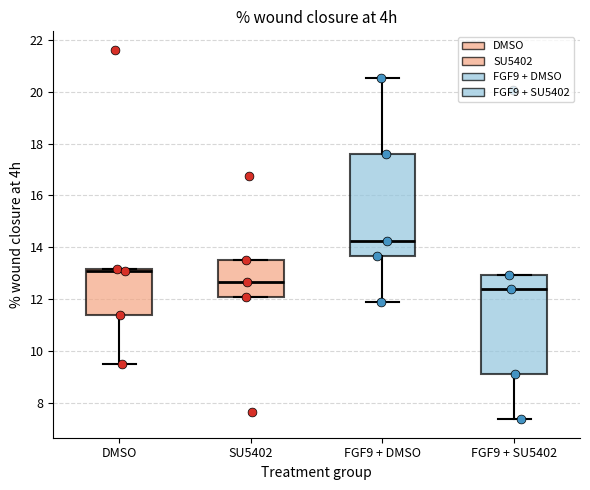

Where is the upper edge of the box for FGF9 + DMSO on the y-axis? The values are not printed on the chart, so give them approximately, as read against the axis.

17.6